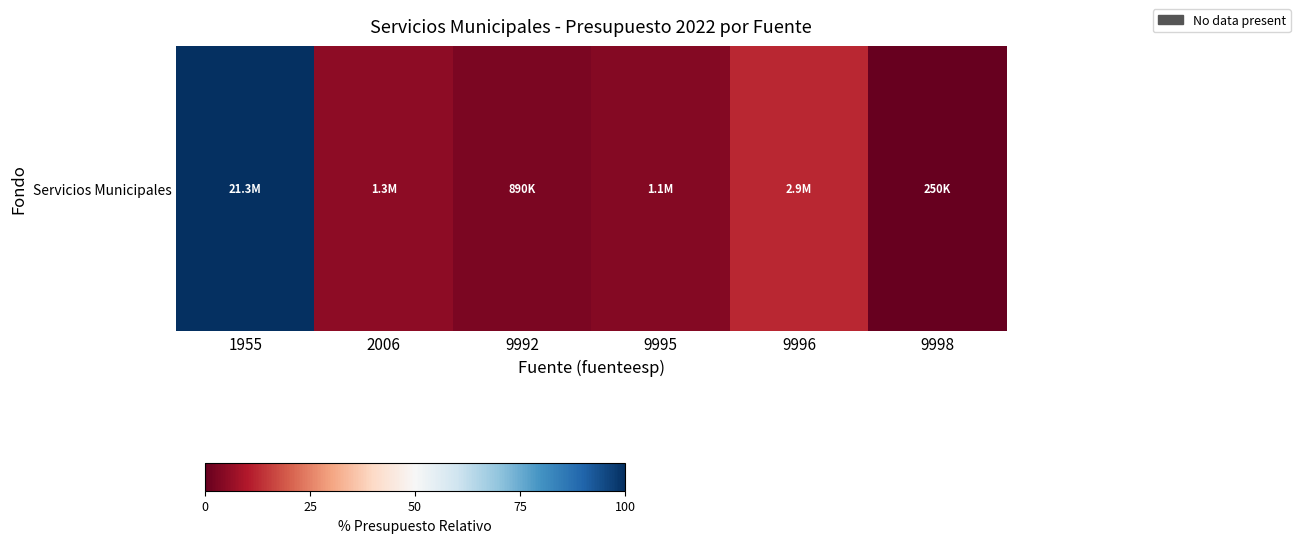

What is the change in value from 2006 to 9996?

+7.3